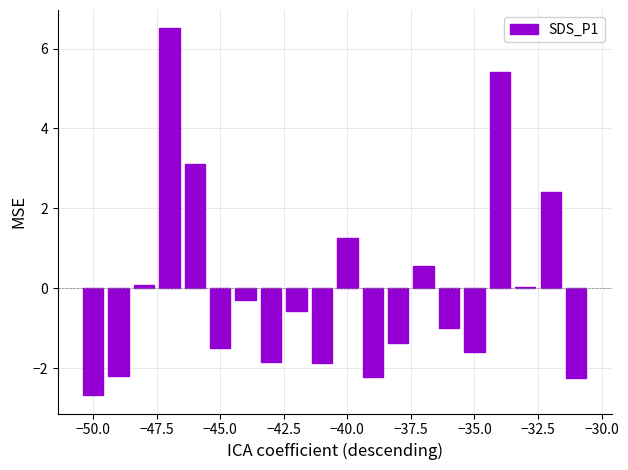

What is the greatest value displayed?

6.5